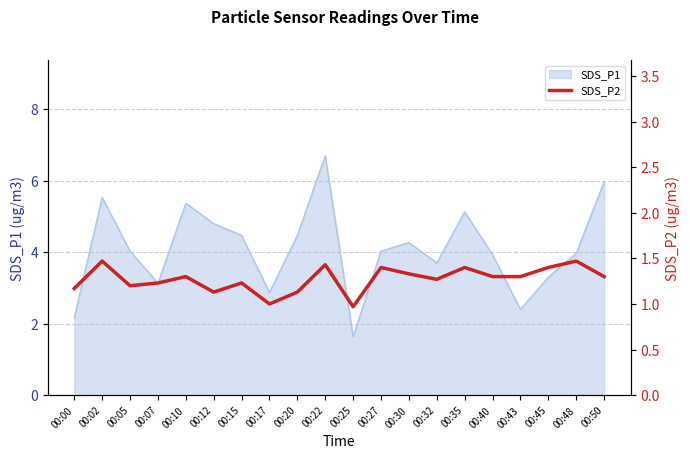

The chart shows a value of 0.6 at 00:15. True or false?

False